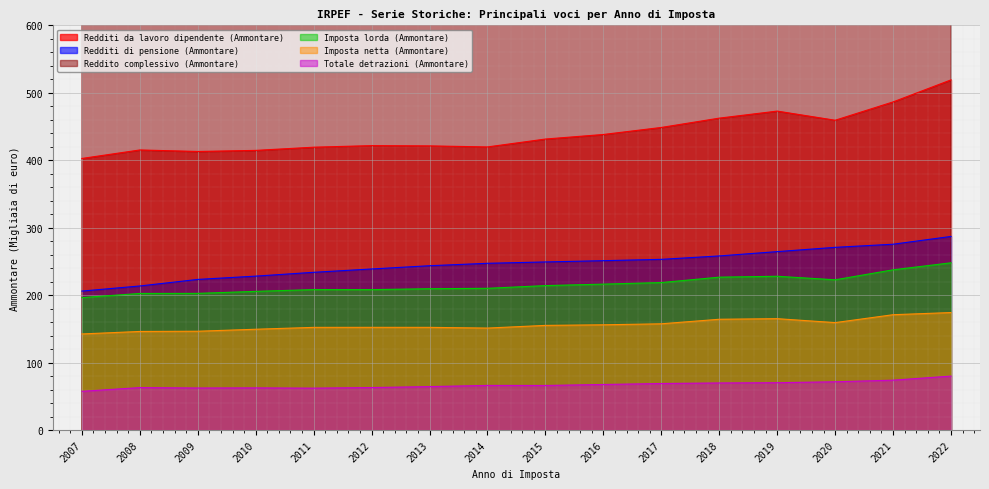

Which has a higher value, 2017 or 2022?

2022